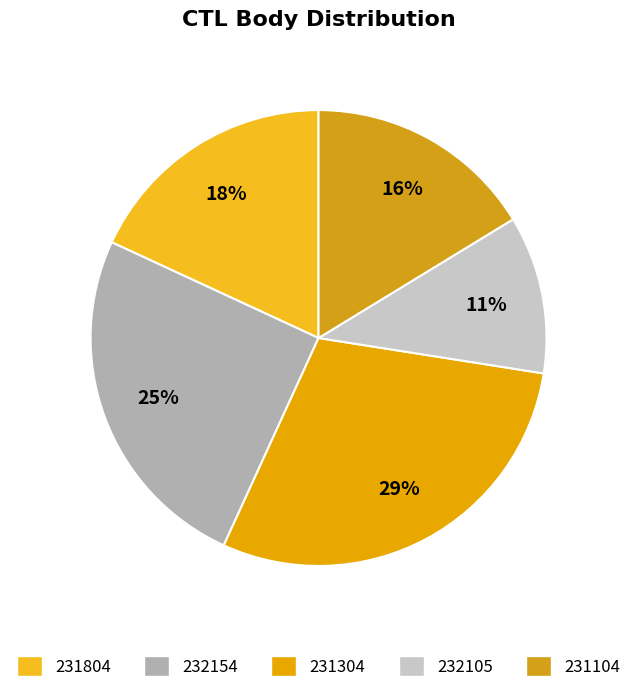

What is the change in value from 232154 to 231304?

+269